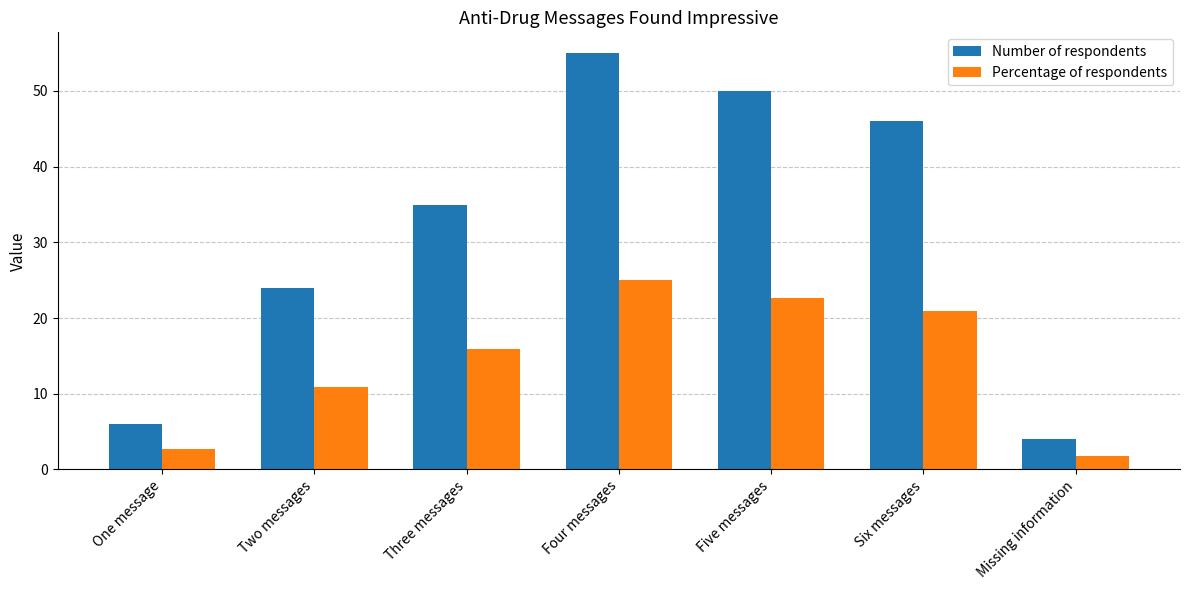

Are the bars horizontal?

No